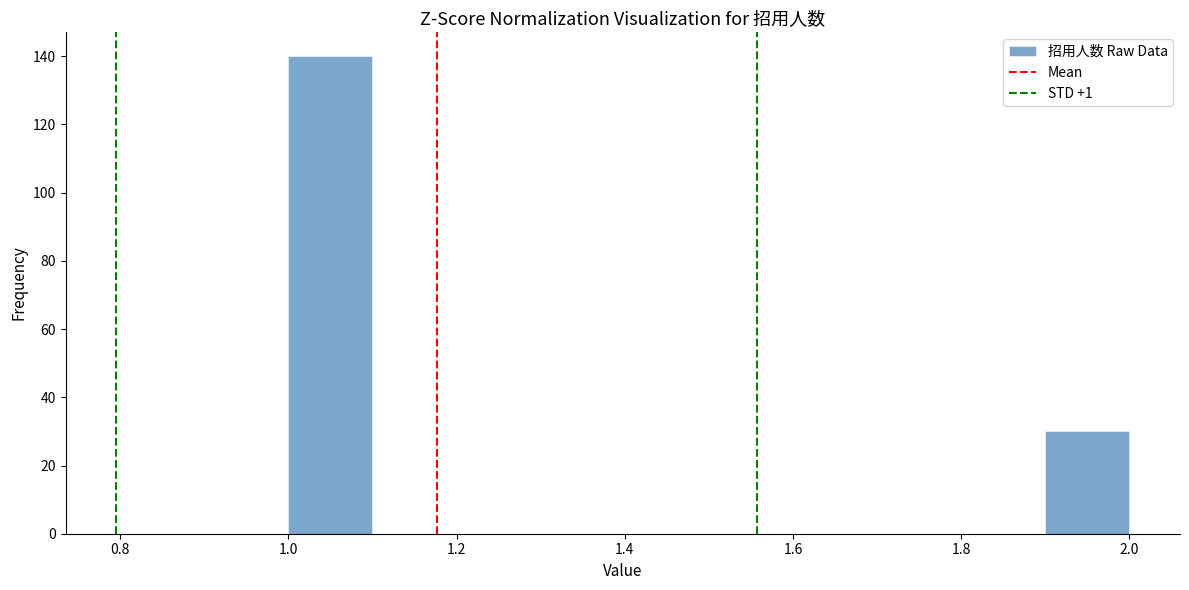

How tall is the bar that spans 1.0 to 1.1 on the x-axis? The values are not printed on the chart, so give them approximately, as read against the axis.

140